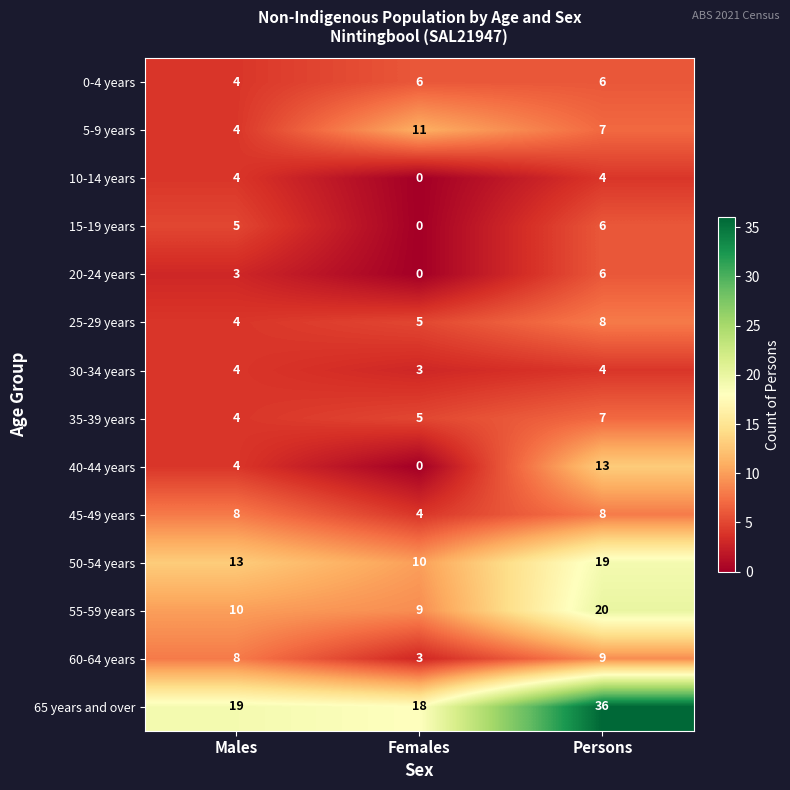

How many categories are shown in the chart?

3